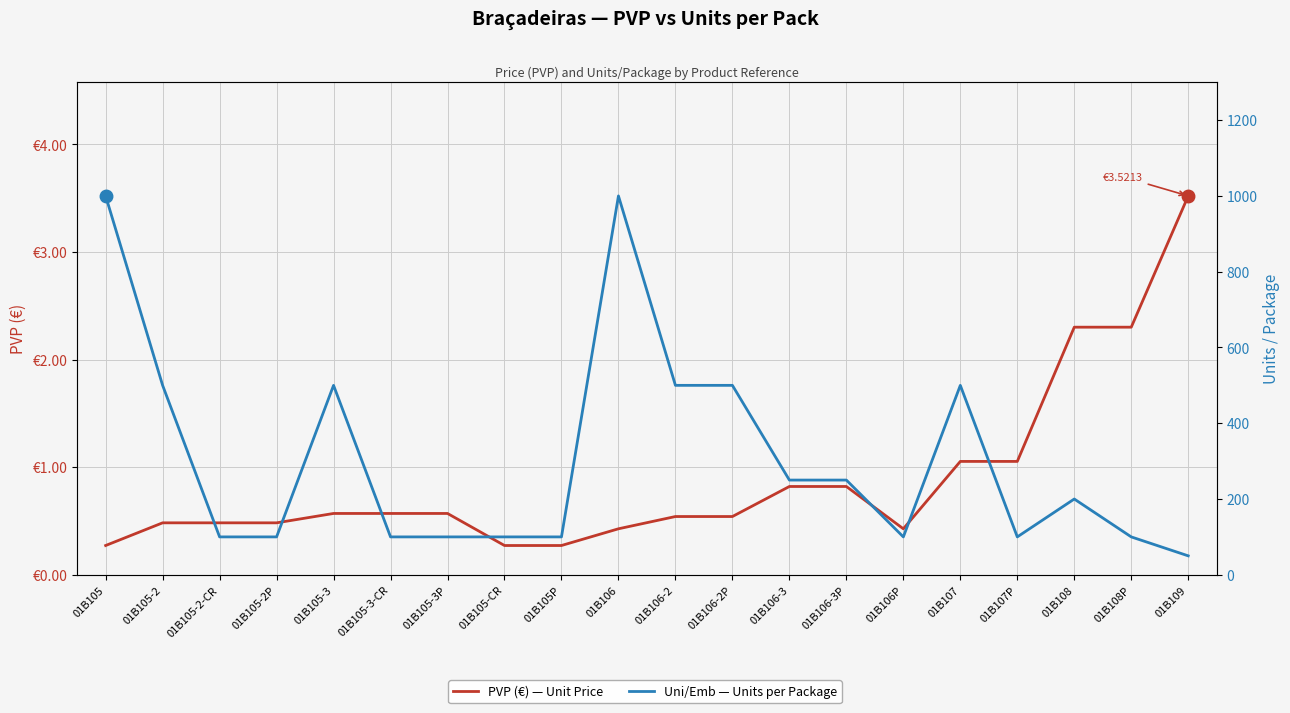

True or false: PVP (€) — Unit Price has a value of 0.1 at 01B105-CR.

False